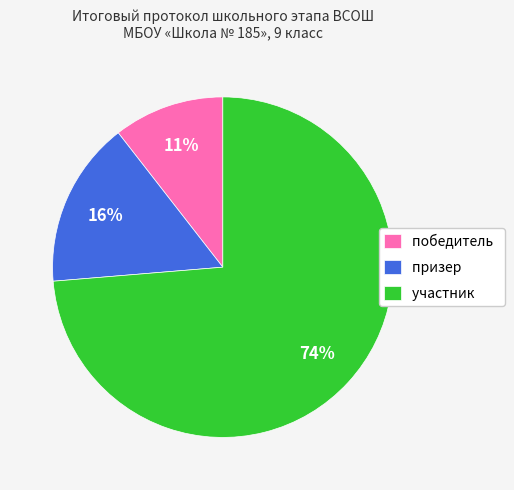

How many slices are in this pie chart?

3